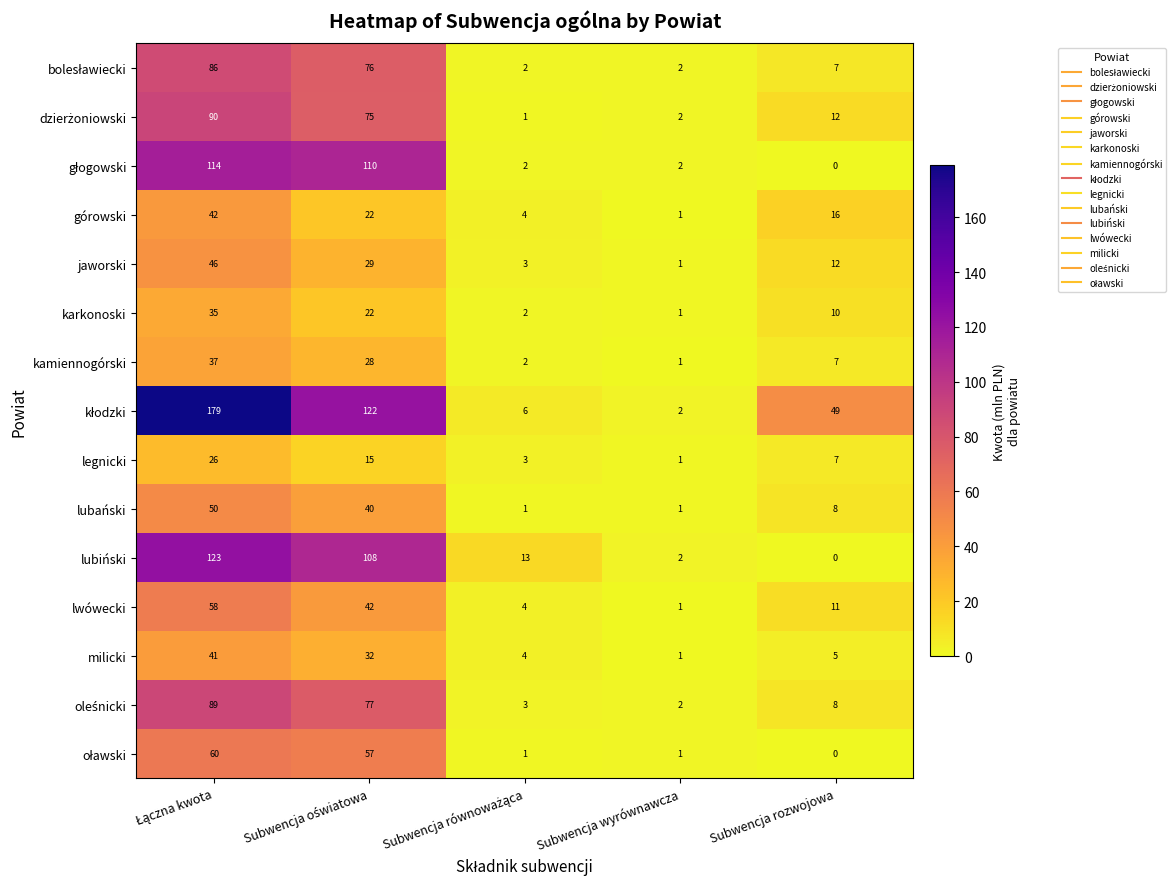

What is the difference between the maximum and minimum values in the karkonoski series?

34